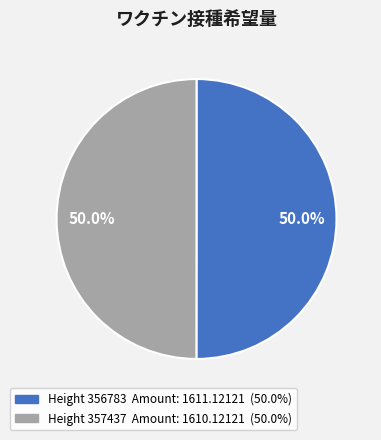

How many segments does this pie chart have?

2